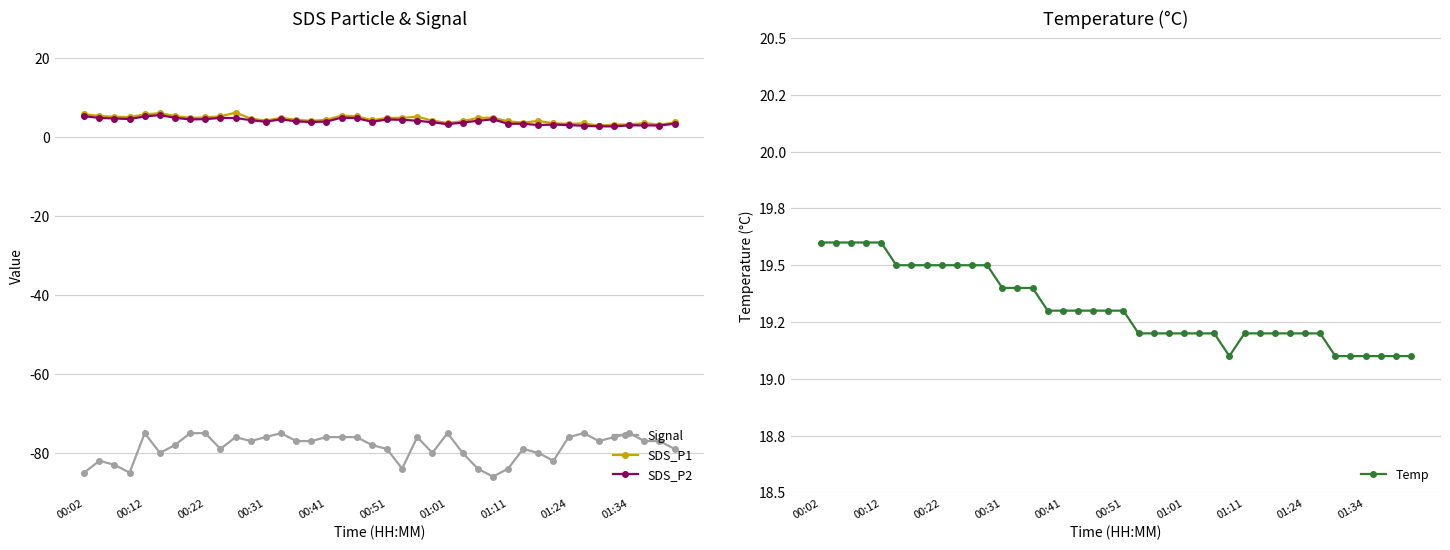

What is the value of the SDS_P2 point at the 34th from the left?

2.8